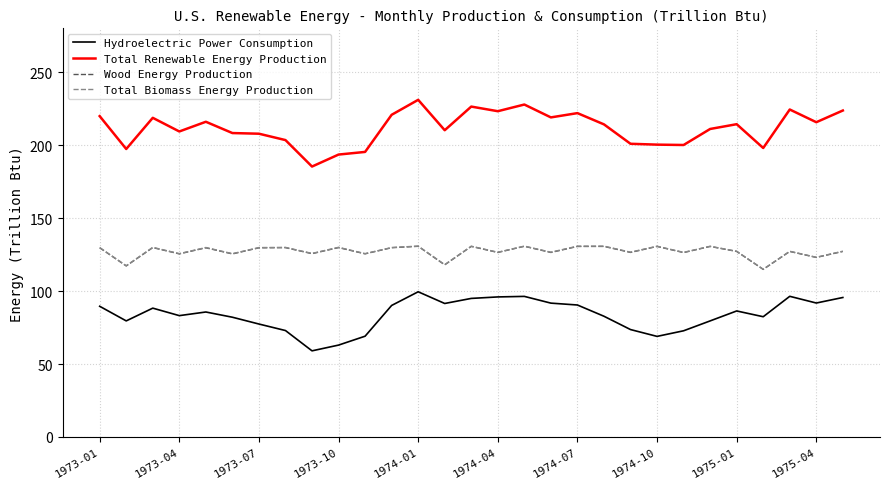

Which series has the widest spread of values?

Total Renewable Energy Production